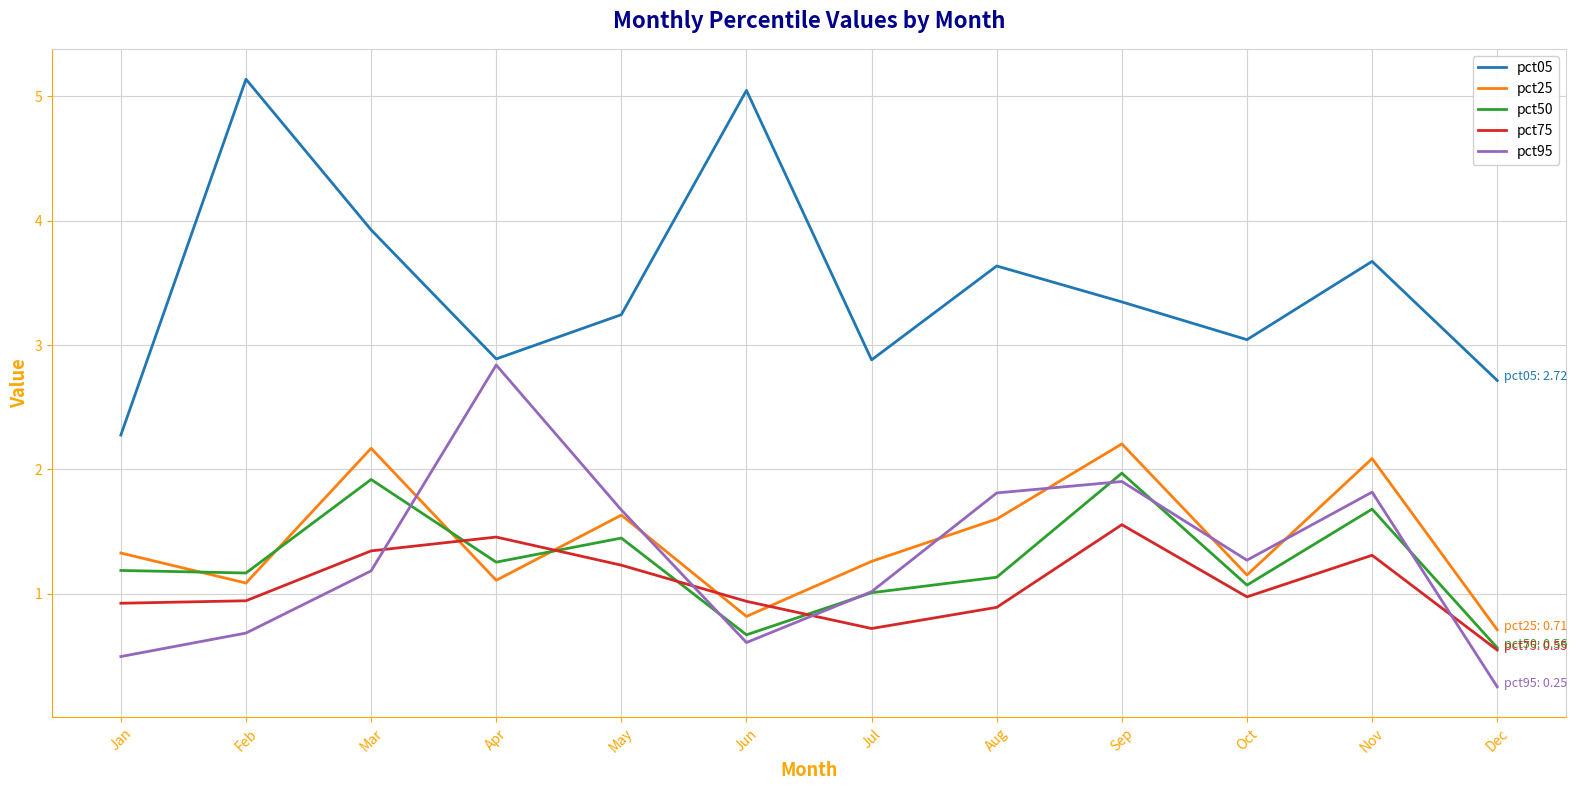

Where does the pct95 series first go above 1?

Mar